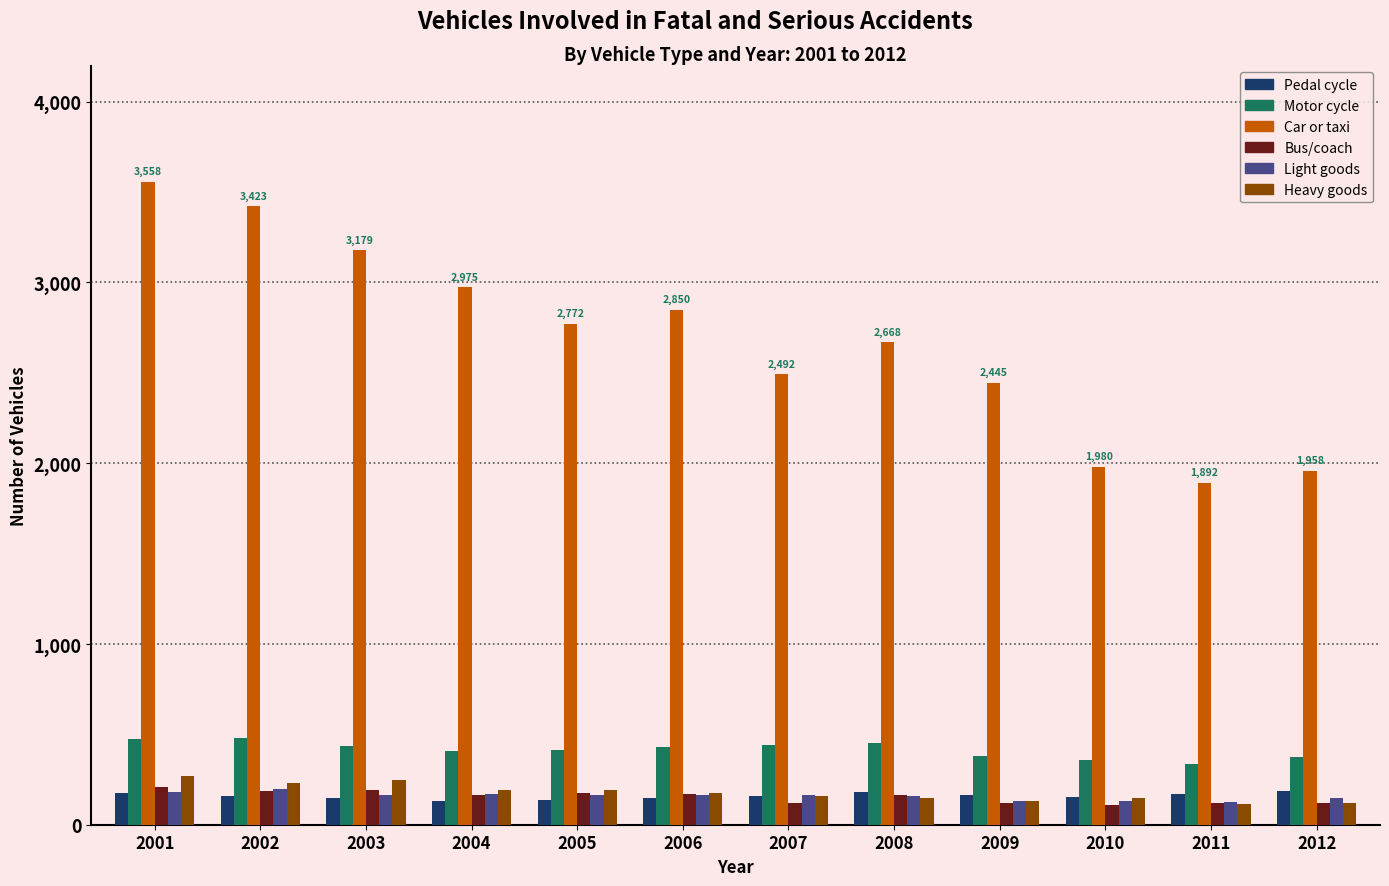

The value of Heavy goods at 2008 is 149. True or false?

True